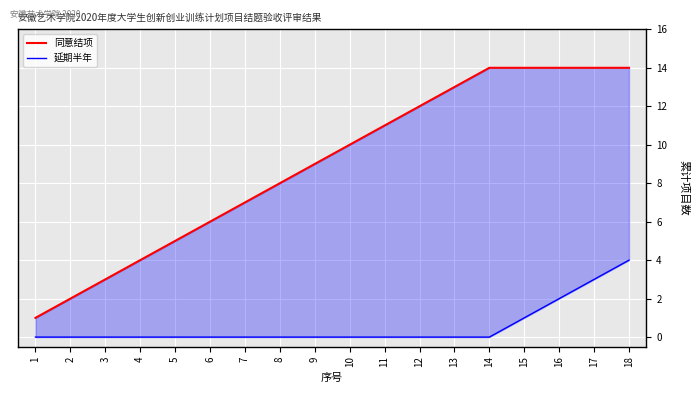

What are all the series names shown in the legend?

同意结项, 延期半年